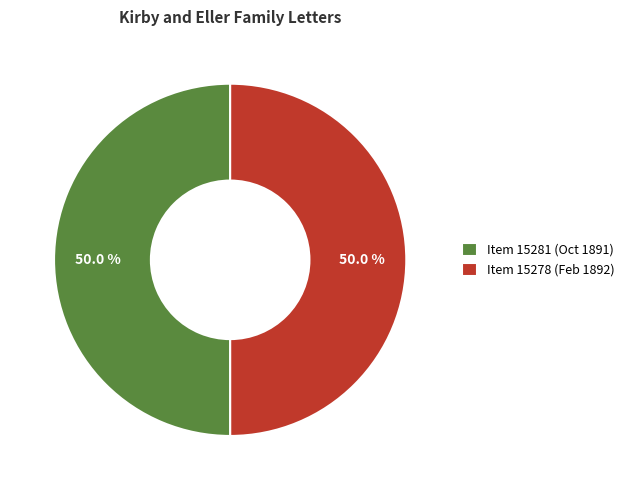

What is the total percentage of Item 15281 (Oct 1891) and Item 15278 (Feb 1892)?

100.0%